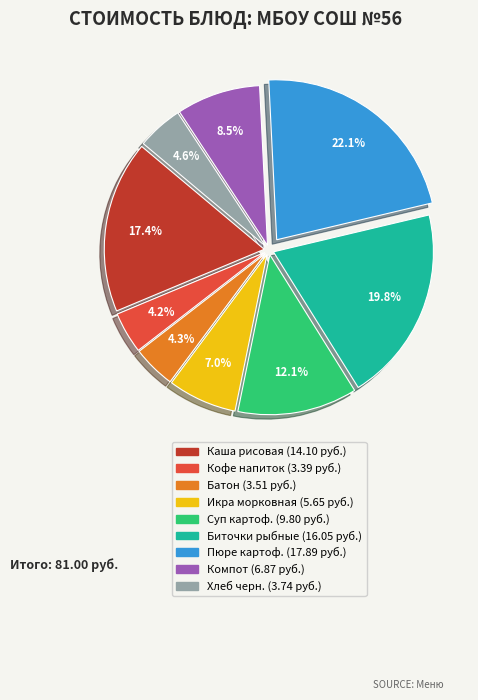

Is there any slice that represents more than half of the pie?

No